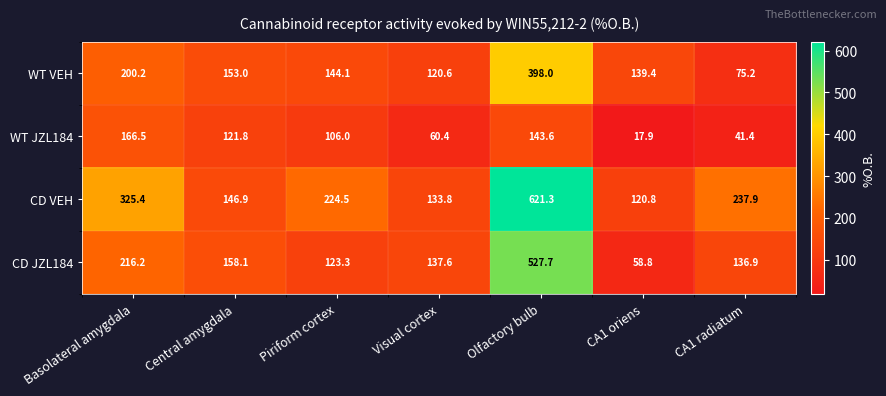

Reading left to right, extract all data points from this chart.

WT VEH: 200.2	153.0	144.1	120.6	398.0	139.4	75.2
WT JZL184: 166.5	121.8	106.0	60.4	143.6	17.9	41.4
CD VEH: 325.4	146.9	224.5	133.8	621.3	120.8	237.9
CD JZL184: 216.2	158.1	123.3	137.6	527.7	58.8	136.9